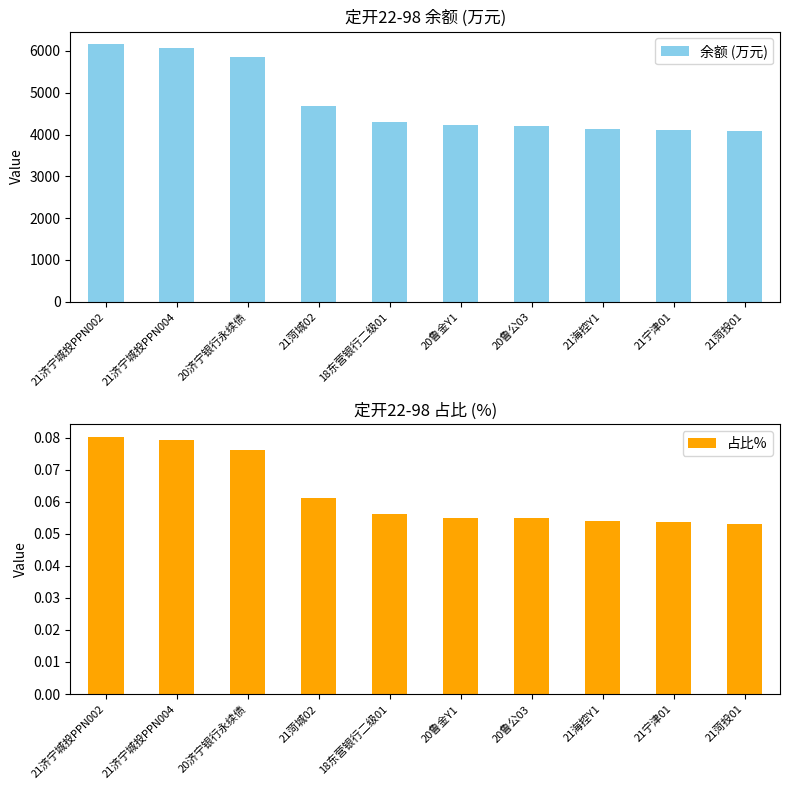

Which series has the largest total across all categories?

余额 (万元)